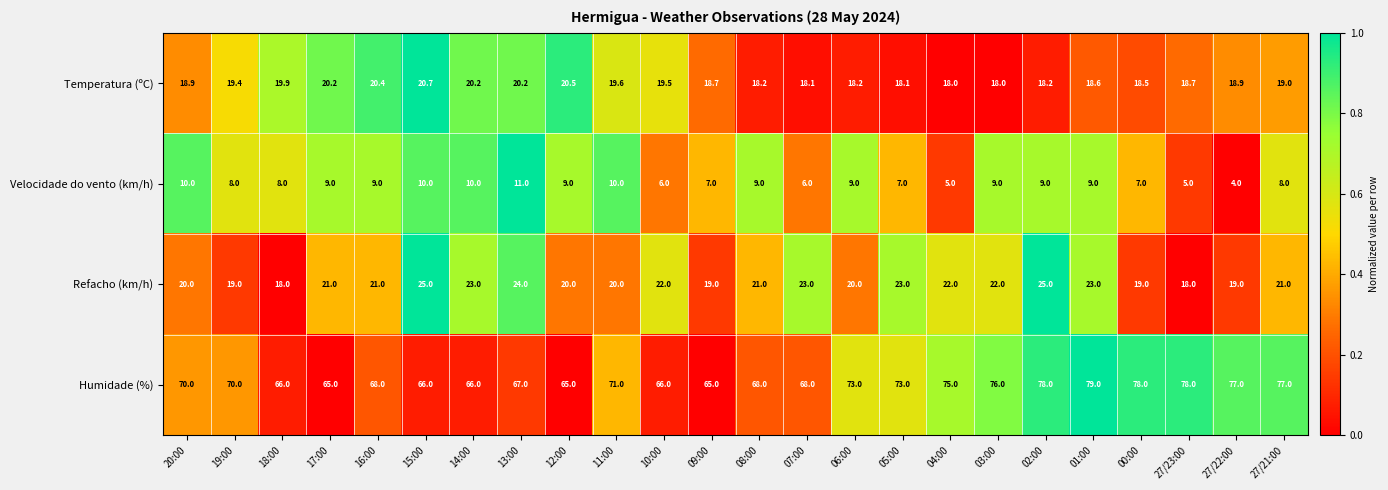

The value of Temperatura (ºC) at 03:00 is 18.0. True or false?

True